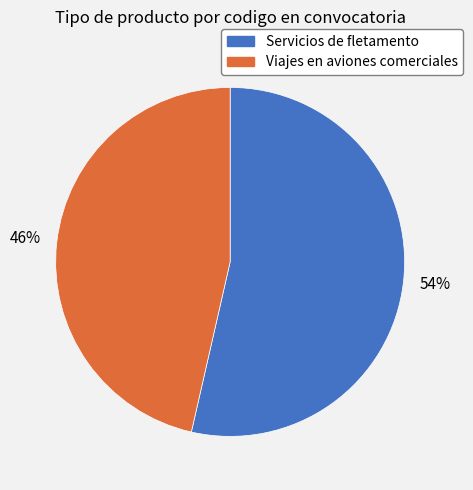

True or false: Servicios de fletamento accounts for 54% of the total.

True